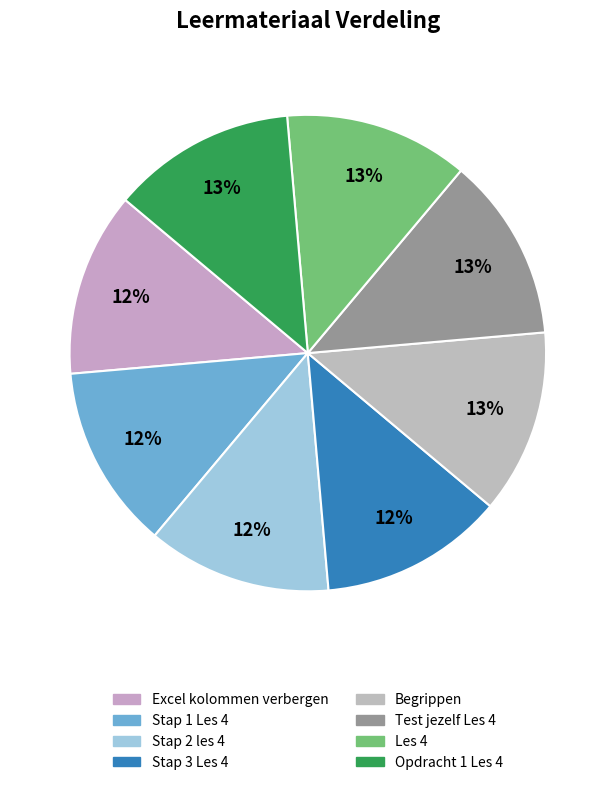

To the nearest percent, what portion does Begrippen represent?

13%